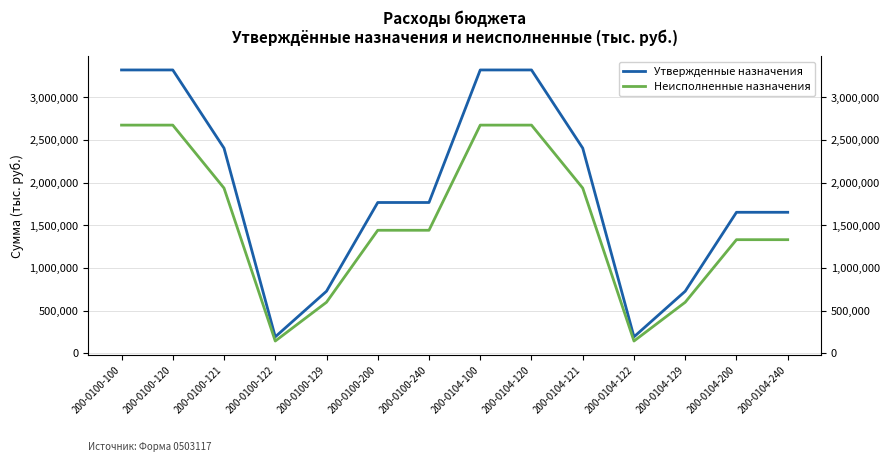

Which series changed the most between 200-0100-100 and 200-0100-240?

Утвержденные назначения